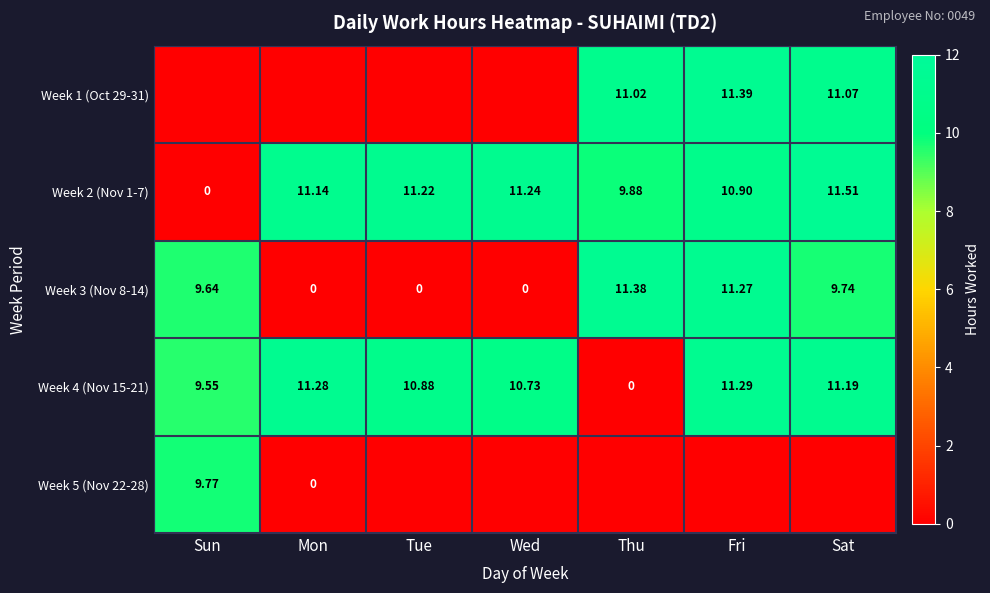

At which label is Week 4 (Nov 15-21) closest to 5?

Sun